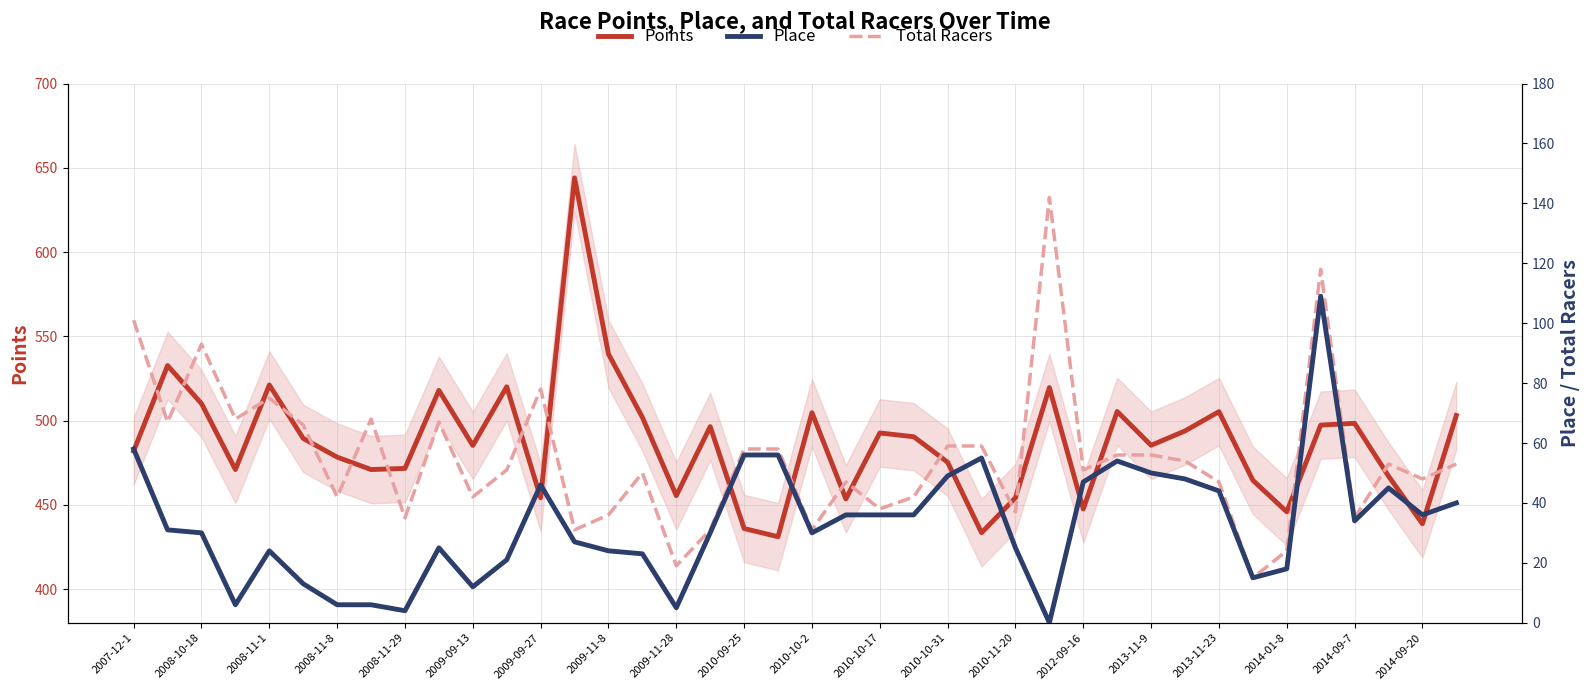

What is the highest value of the Points series?

644.0